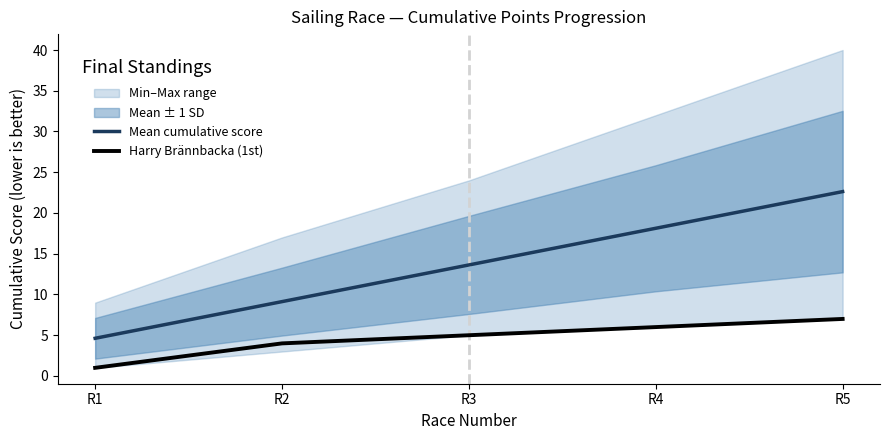

Reading right to left, extract all data points from this chart.

Mean cumulative score: 22.6	18.1	13.6	9.1	4.6
Harry Brännbacka (1st): 7.0	6.0	5.0	4.0	1.0